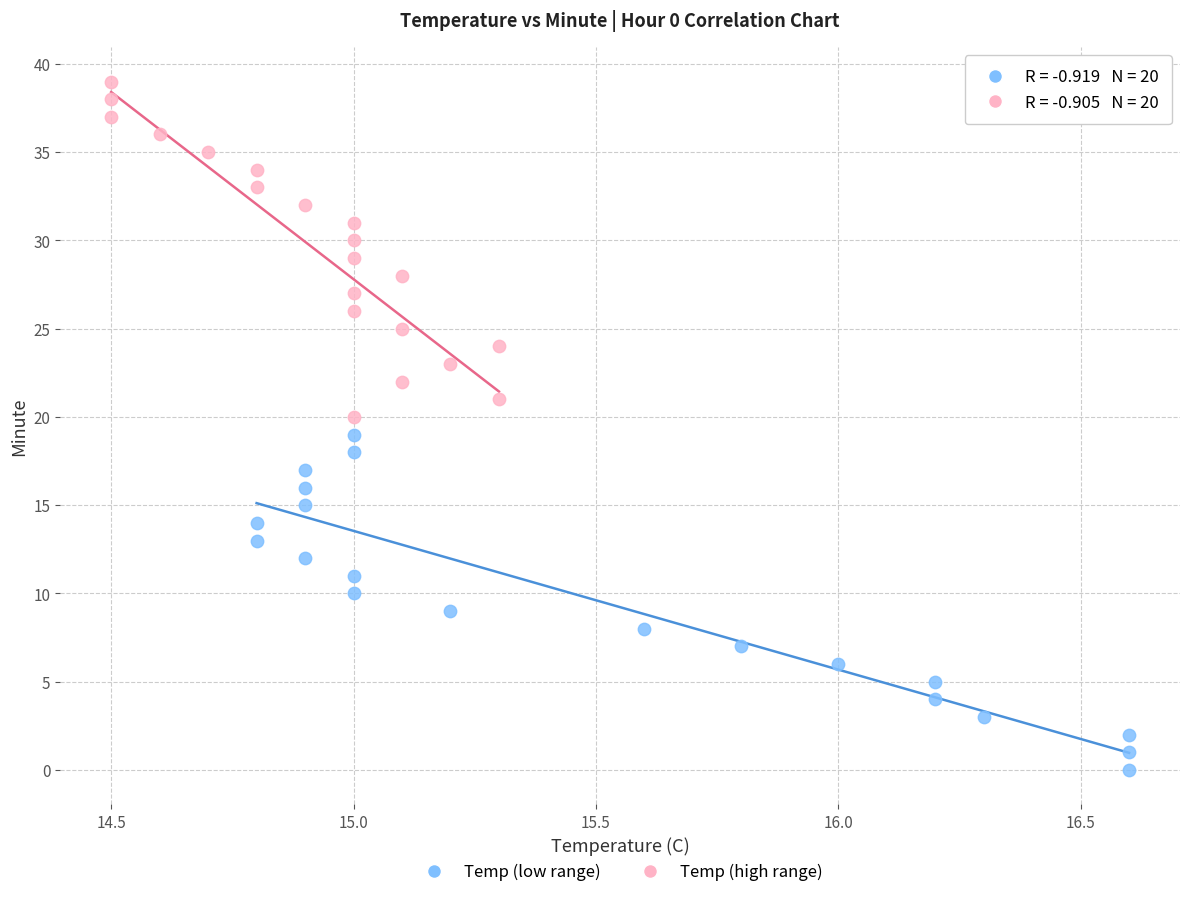

Which series contains the lowest Y value?

Temp (low range)